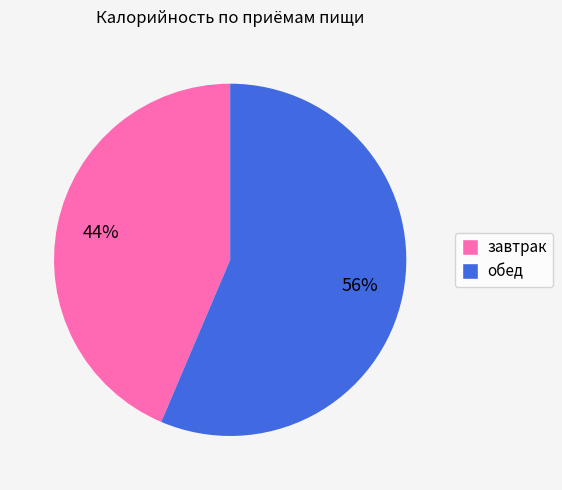

To the nearest percent, what is the combined percentage of завтрак and обед?

100%